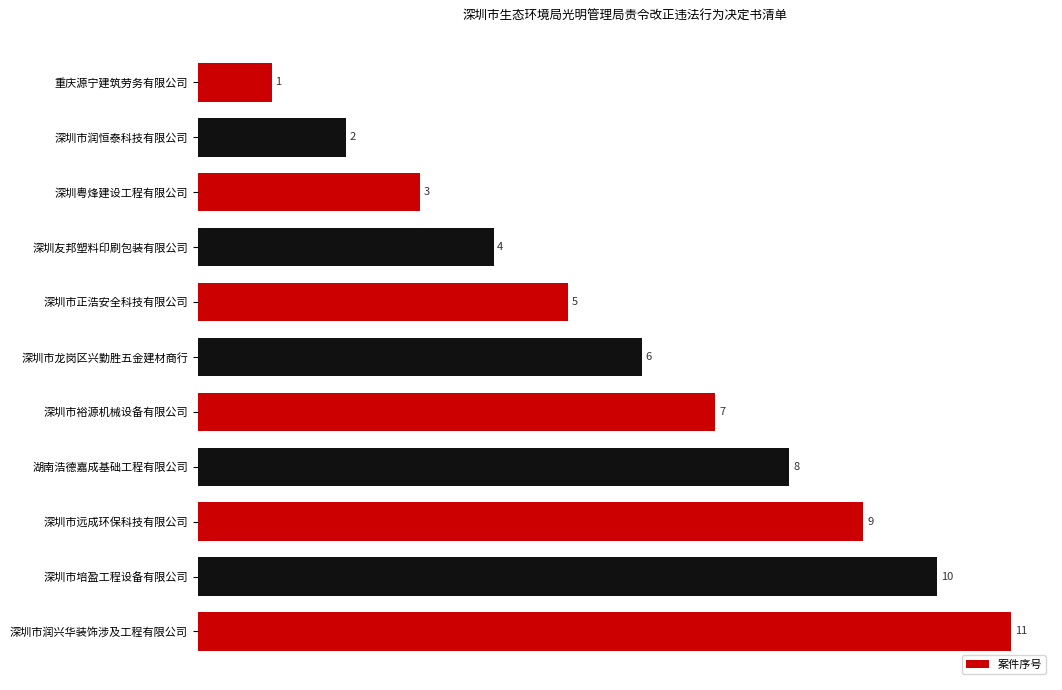

What is the change in value from 深圳市龙岗区兴勤胜五金建材商行 to 湖南浩德嘉成基础工程有限公司?

+2